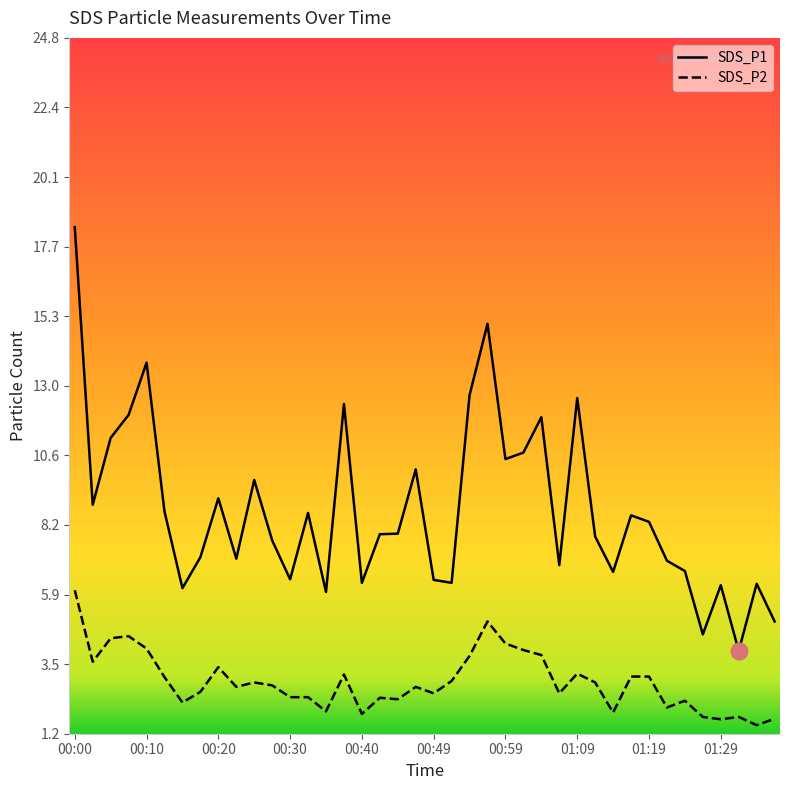

What is the label of the 38th point from the right?

00:05